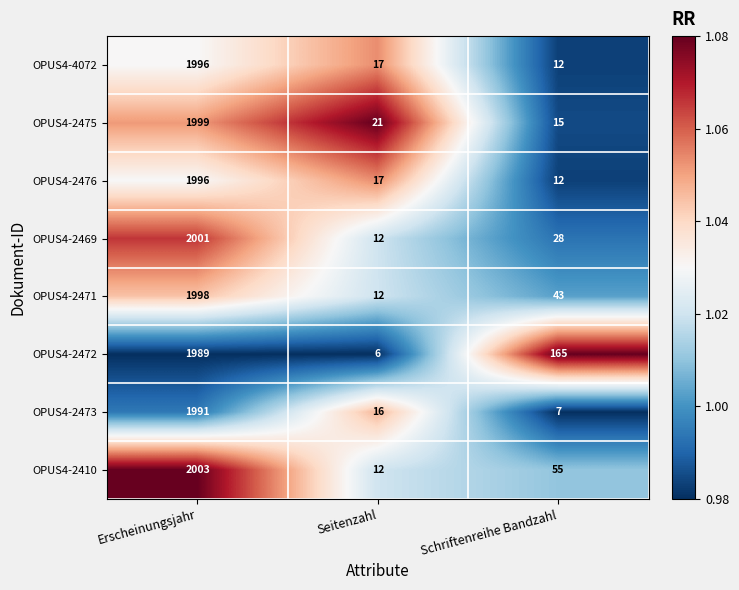

What is the spread (max minus min) of values at Erscheinungsjahr?

14